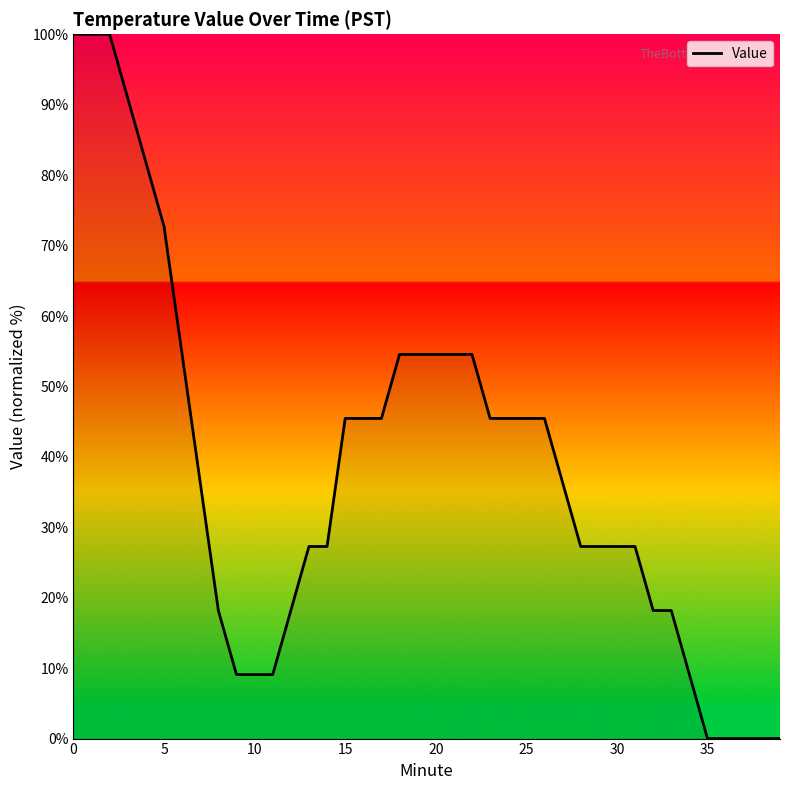

Reading left to right, extract all data points from this chart.

100.0	100.0	100.0	90.9	81.8	72.7	54.5	36.4	18.2	9.1	9.1	9.1	18.2	27.3	27.3	45.5	45.5	45.5	54.5	54.5	54.5	54.5	54.5	45.5	45.5	45.5	45.5	36.4	27.3	27.3	27.3	27.3	18.2	18.2	9.1	0.0	0.0	0.0	0.0	0.0